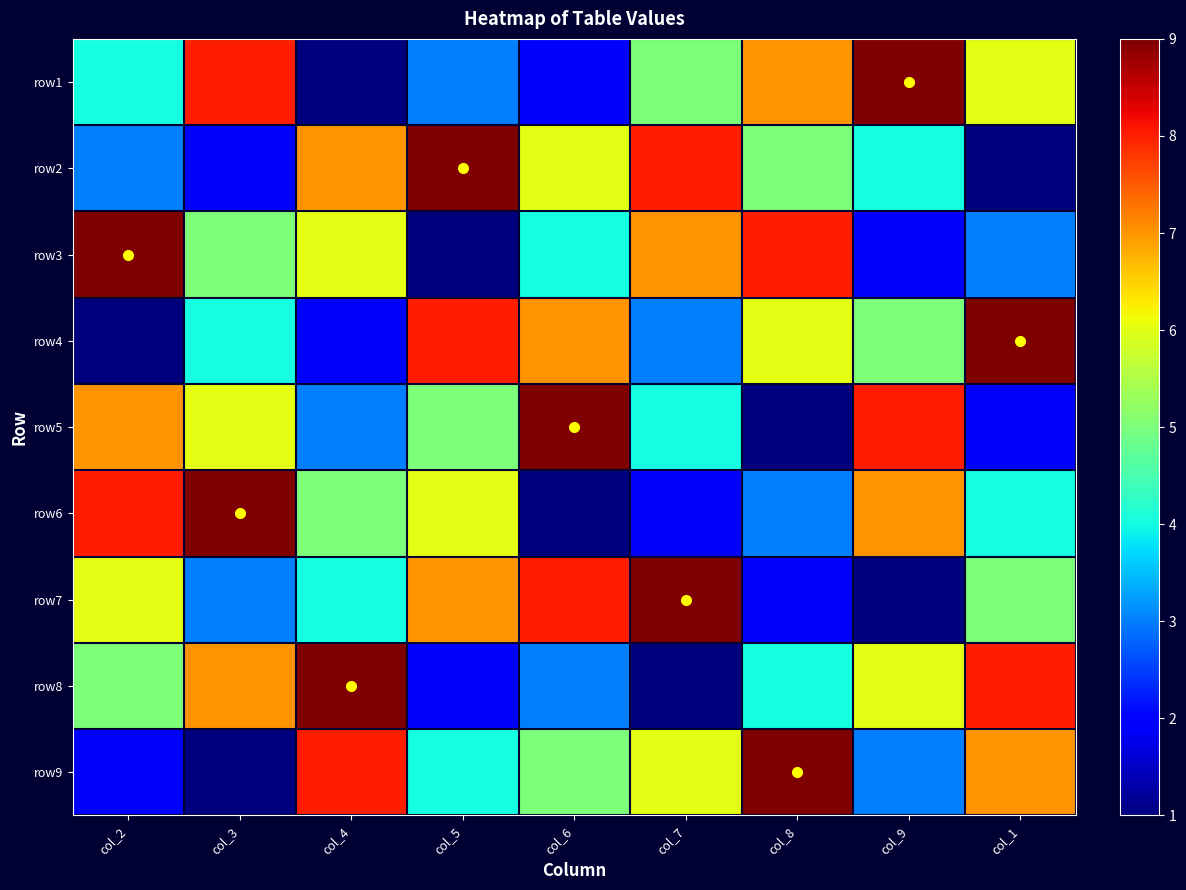

What is the difference between the highest and lowest values at col_1?

8